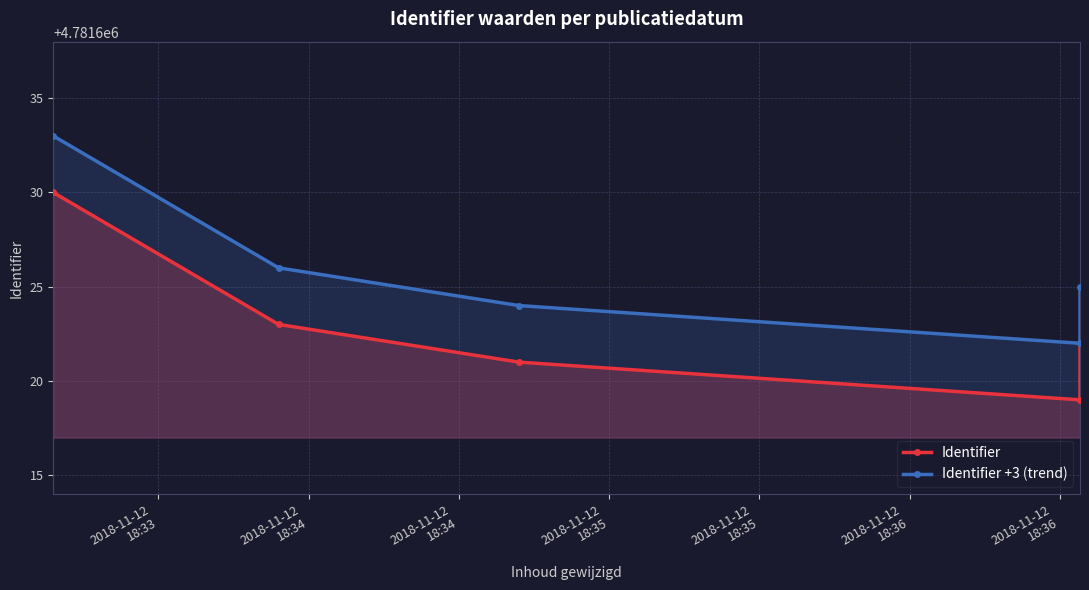

What is the value of the Identifier +3 (trend) point at the 1st from the left?

4781633